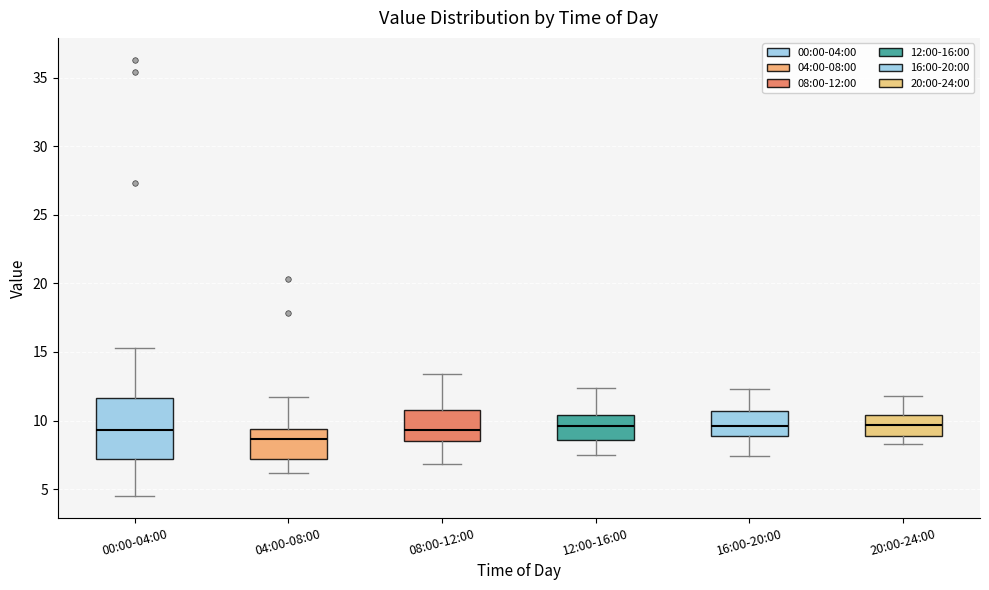

Which box is the tallest, from its lower edge to its upper edge?

00:00-04:00